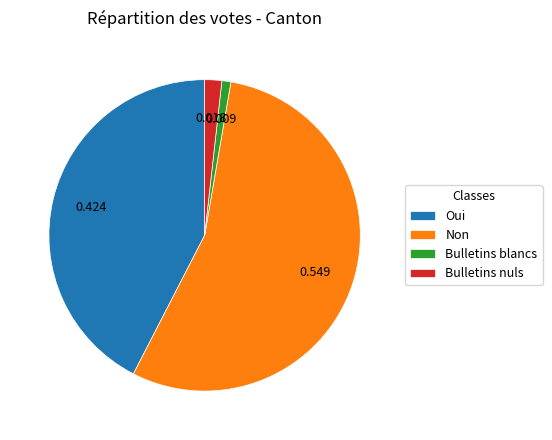

Is the sum of Oui and Bulletins blancs greater than half?

No